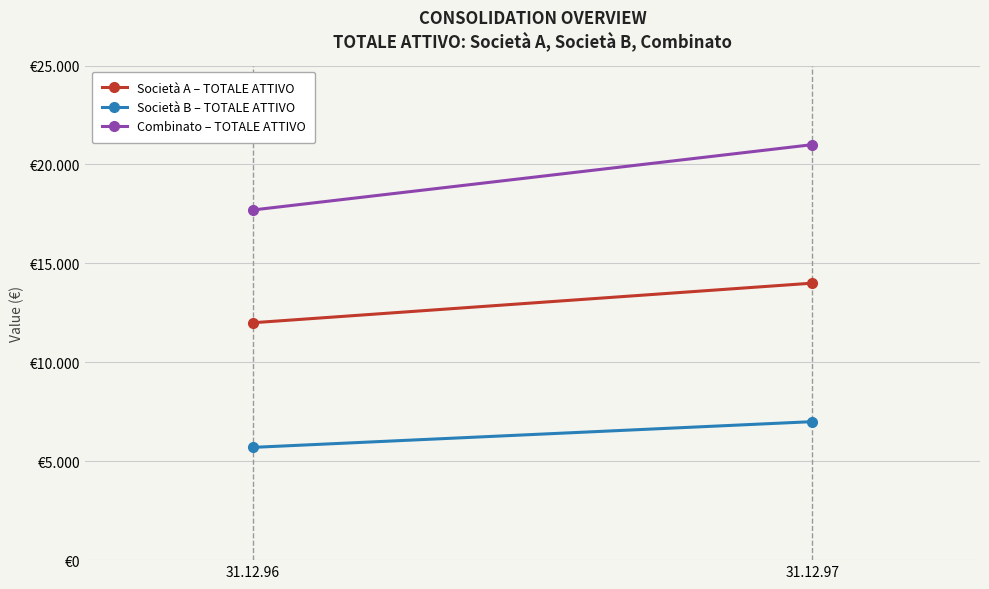

What is the approximate value of Società B – TOTALE ATTIVO at 31.12.97, to the nearest 50?

7000